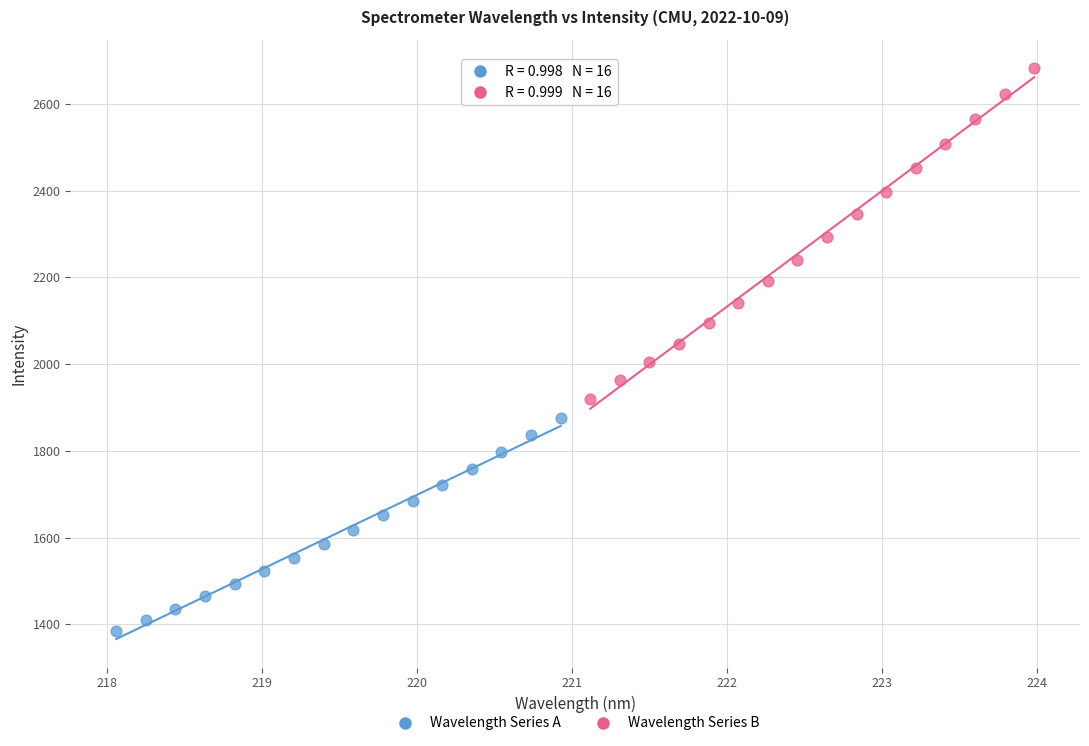

What are all the series names shown in the legend?

Wavelength Series A, Wavelength Series B